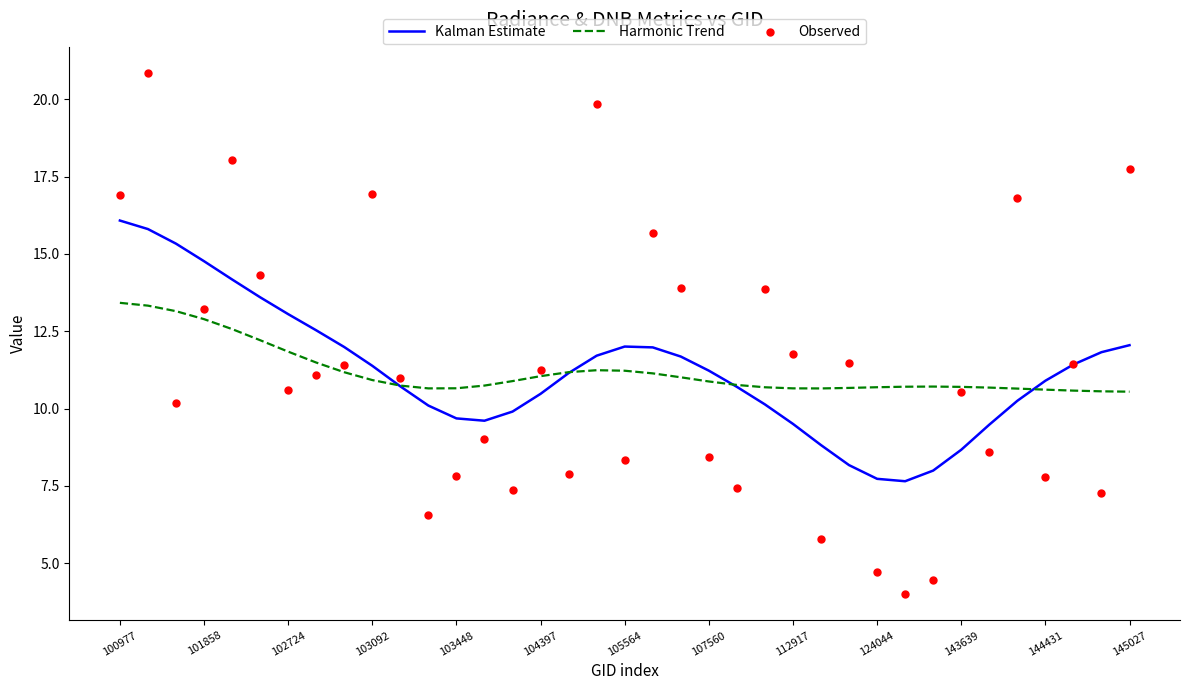

What is the total value across all series at 100977?

46.4